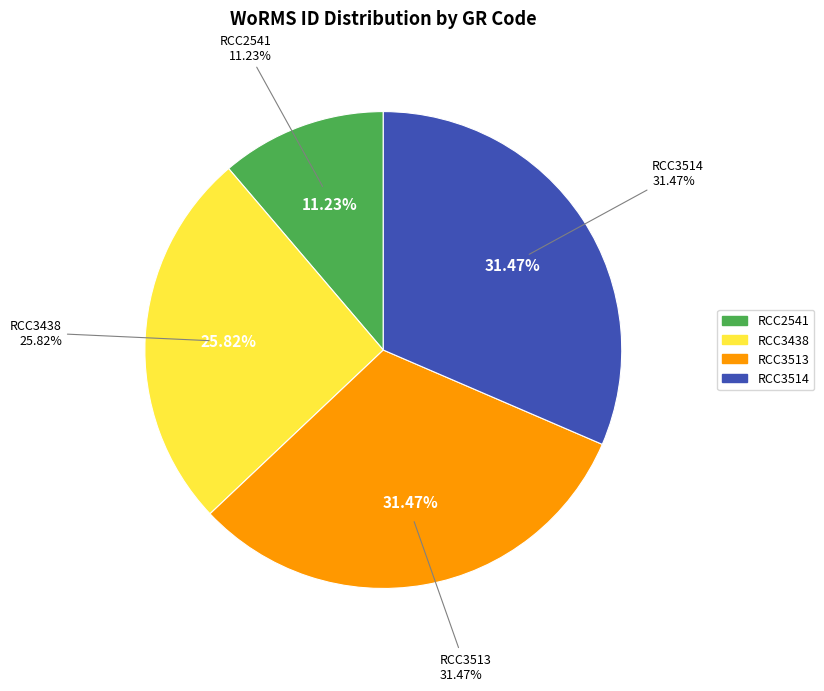

To the nearest percent, what portion does RCC3514 represent?

31%